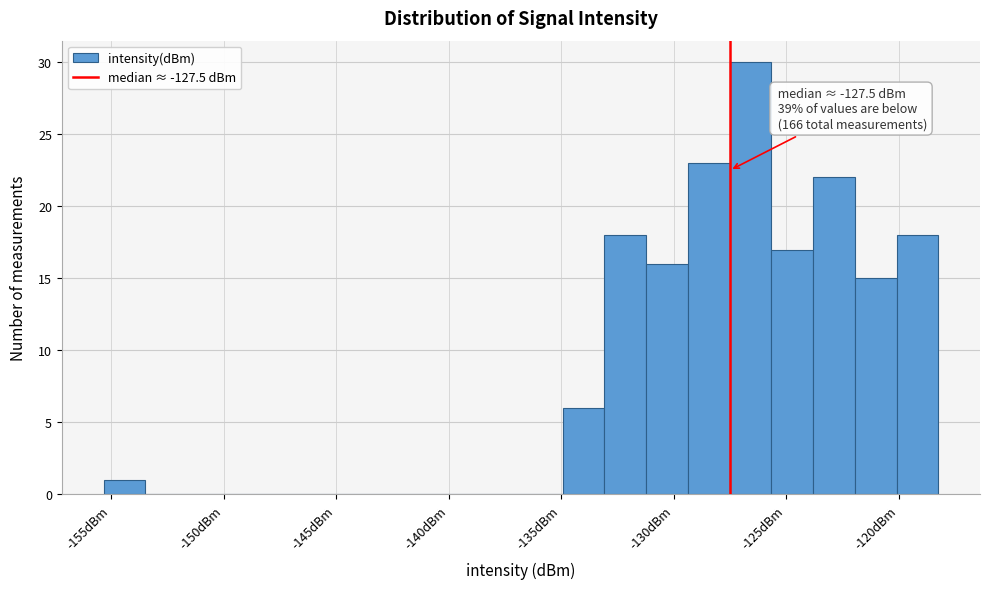

Around what value on the x-axis is the tallest bar? Give the approximate position of its centre, as read against the axis.

-126.5